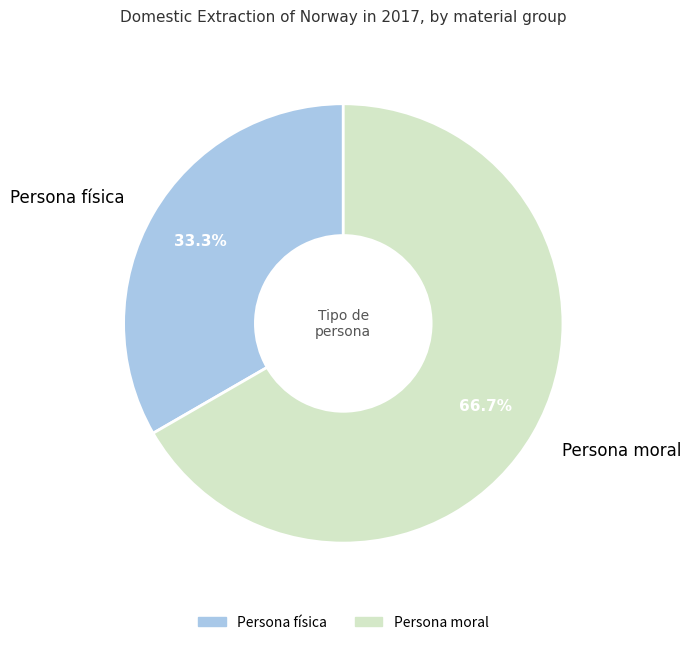

Count the number of slices in the pie.

2